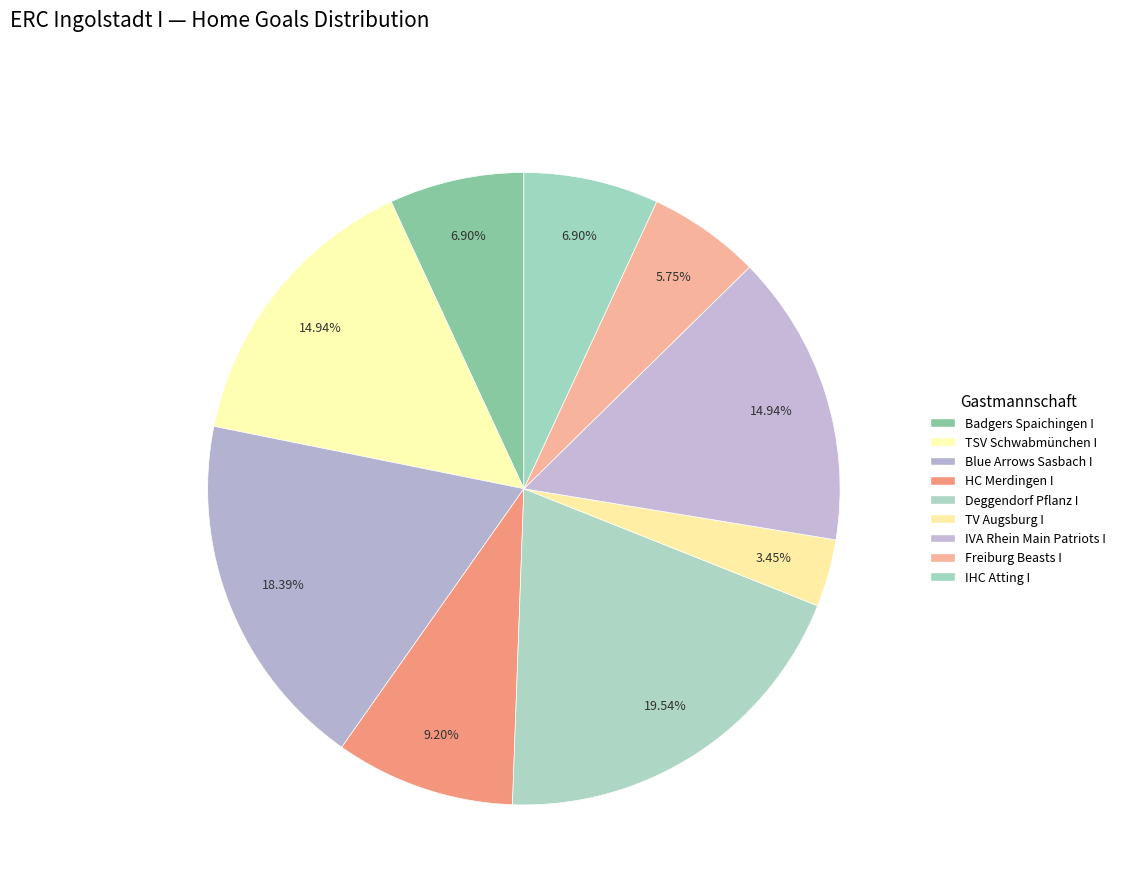

Between IVA Rhein Main Patriots I and Badgers Spaichingen I, which is larger?

IVA Rhein Main Patriots I